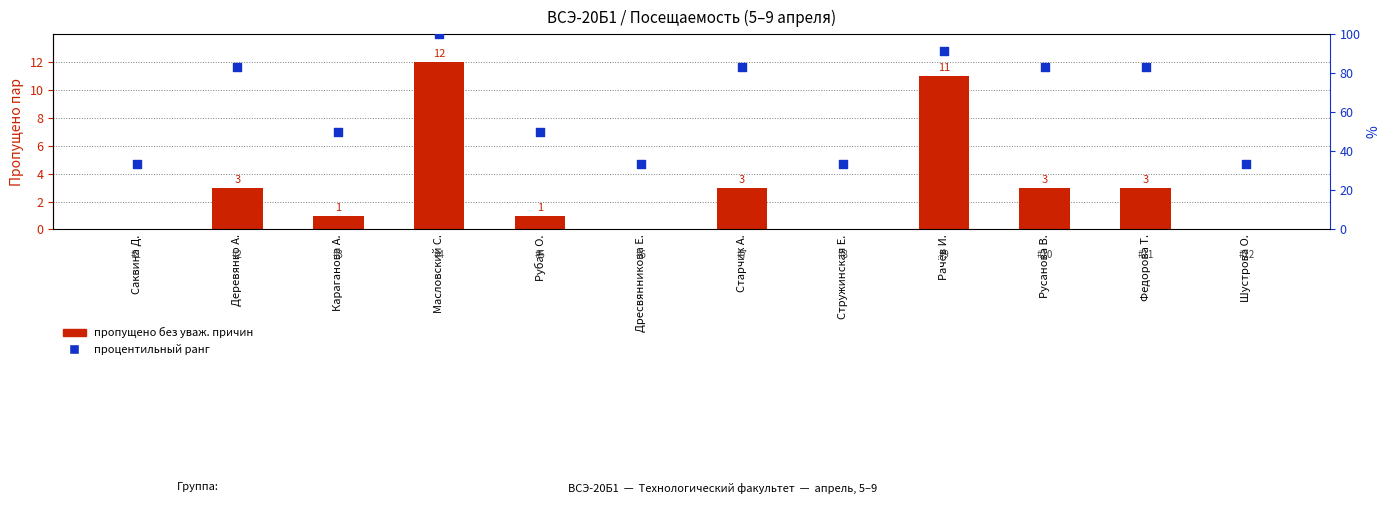

What is the total value across all series at Рачёв И.?

102.7